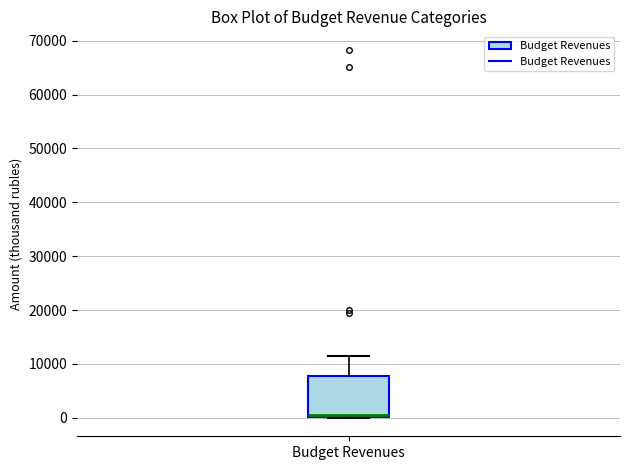

Transcribe this box plot: give where the median line is, the range the box spans, and where the two whiskers end, as read against the y-axis. The values are not printed on the chart, so give them approximately, as read against the axis.

median 1000, box 0 to 8000, whiskers 0 to 11000